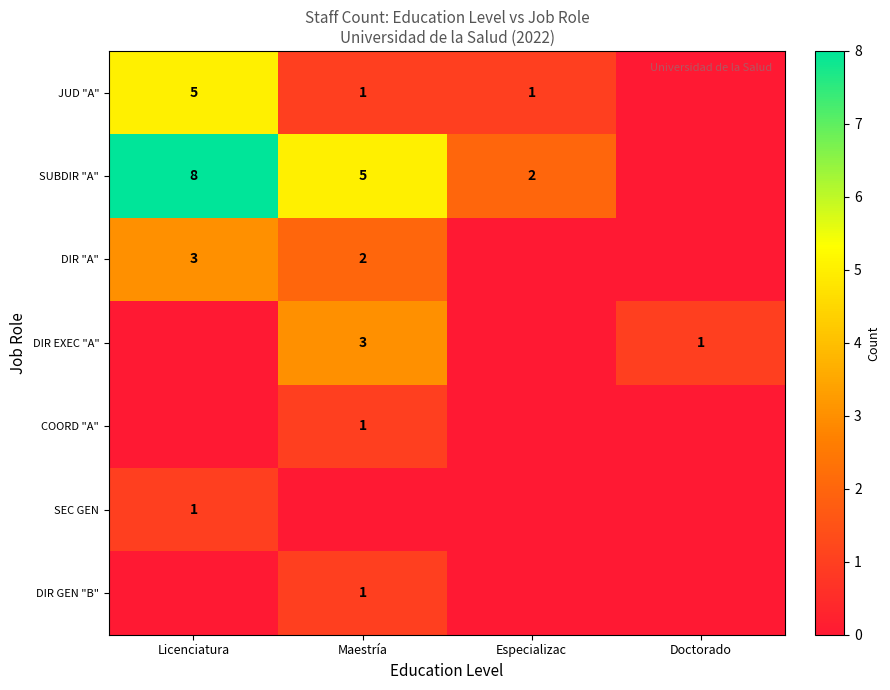

What is the difference between the maximum and second lowest values in the row_2 series?

3